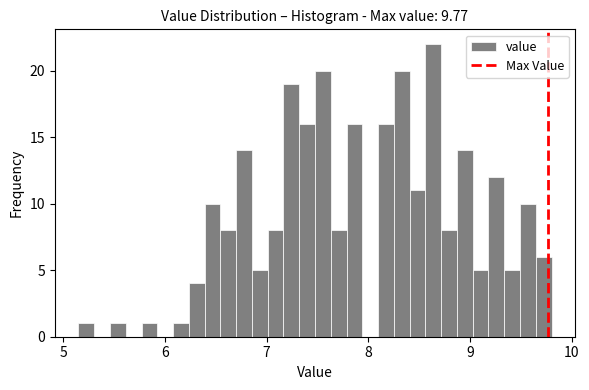

Around what value on the x-axis is the tallest bar? Give the approximate position of its centre, as read against the axis.

8.6